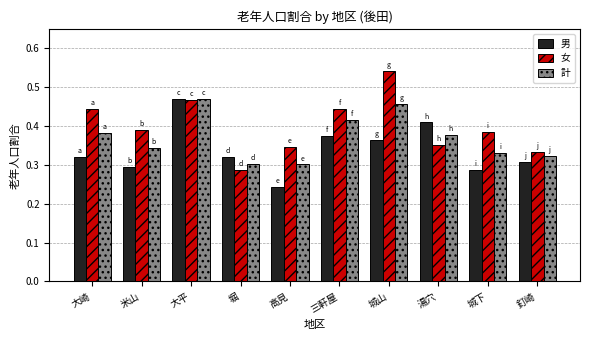

At how many categories does at least one series exceed 0?

10